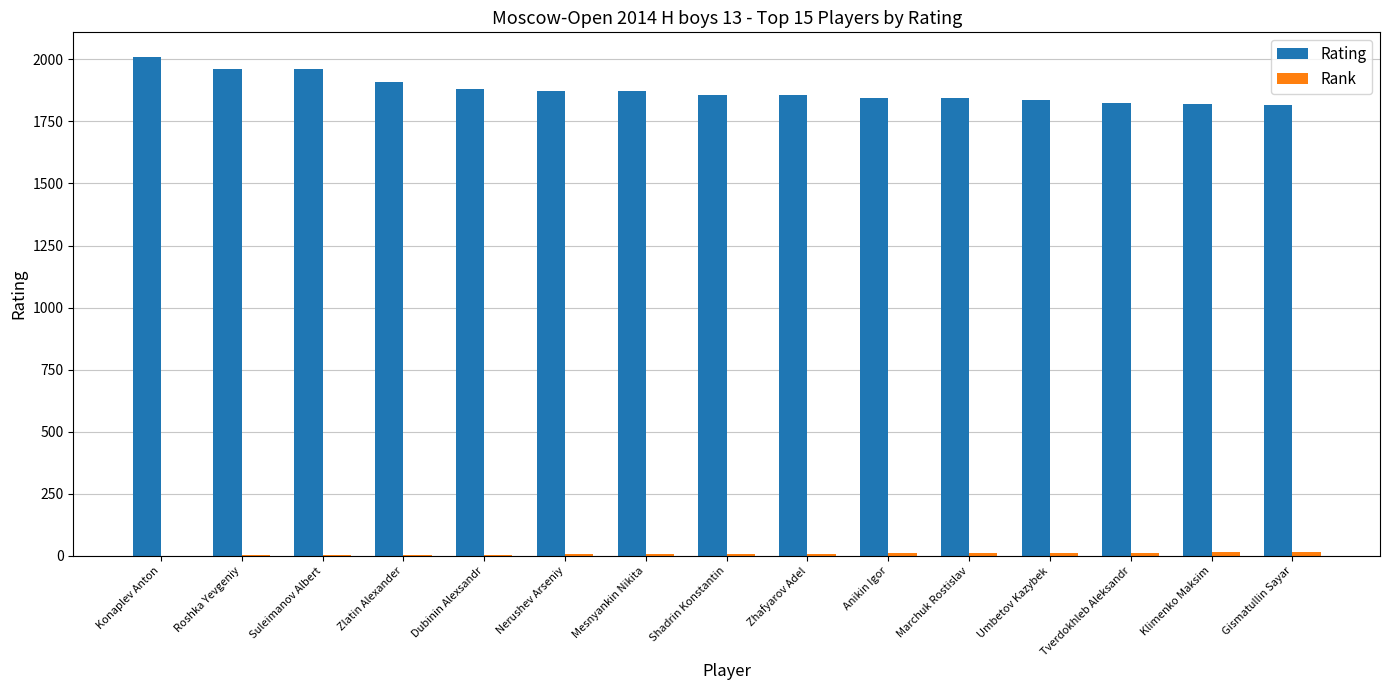

How many distinct data groups are displayed?

2